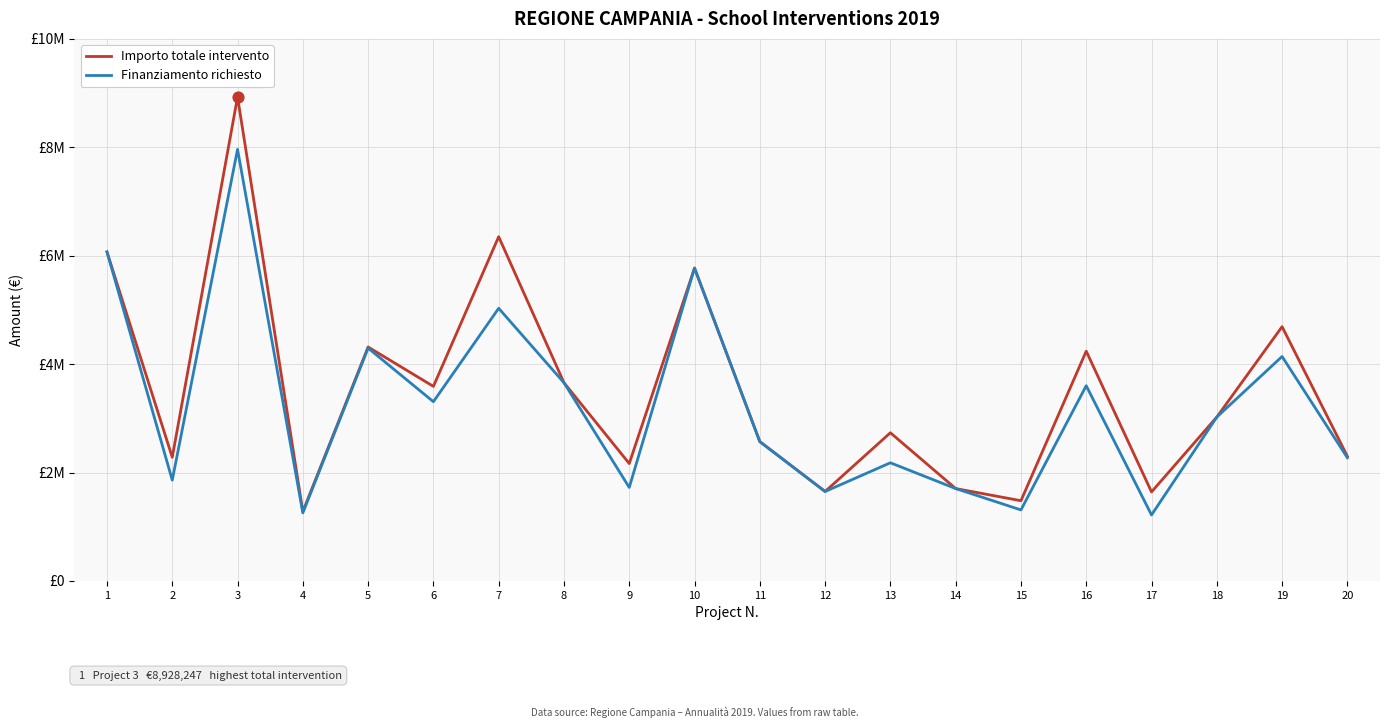

What is the total value across all series at 18?

6046406.7